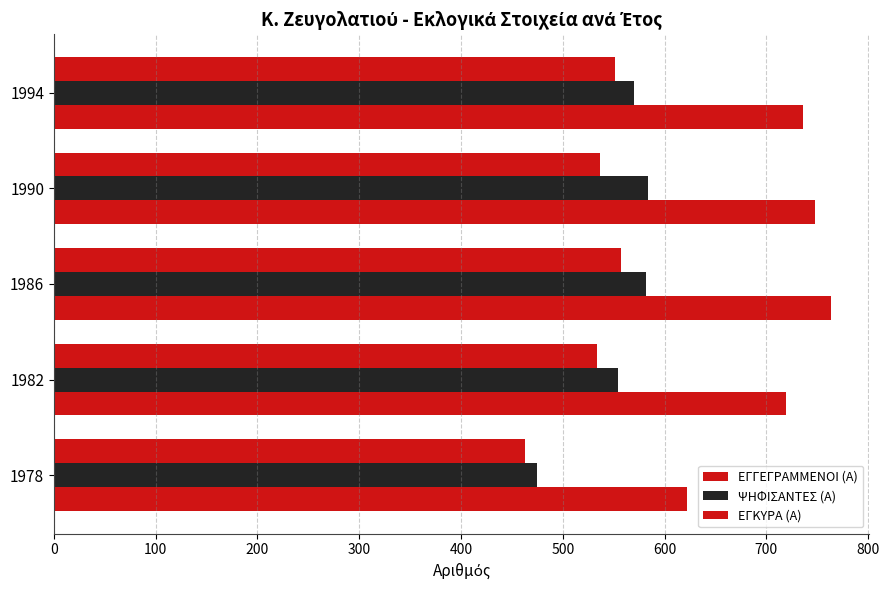

How many values in the ΕΓΚΥΡΑ (Α) series are below 537?

2